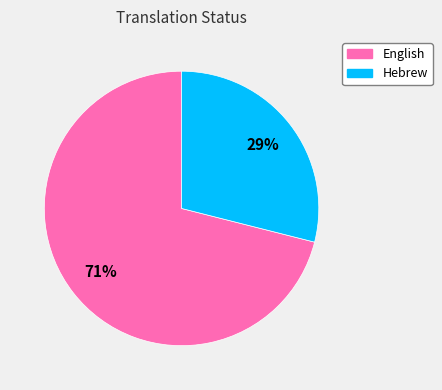

Which slice is the largest?

English